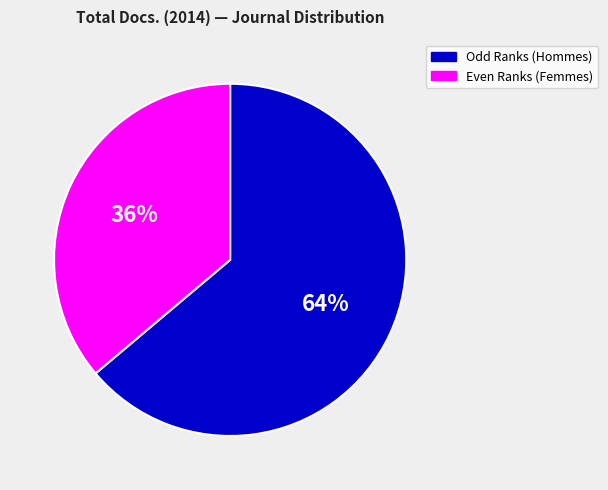

To the nearest percent, what is the difference between the largest and smallest slice percentages?

28%